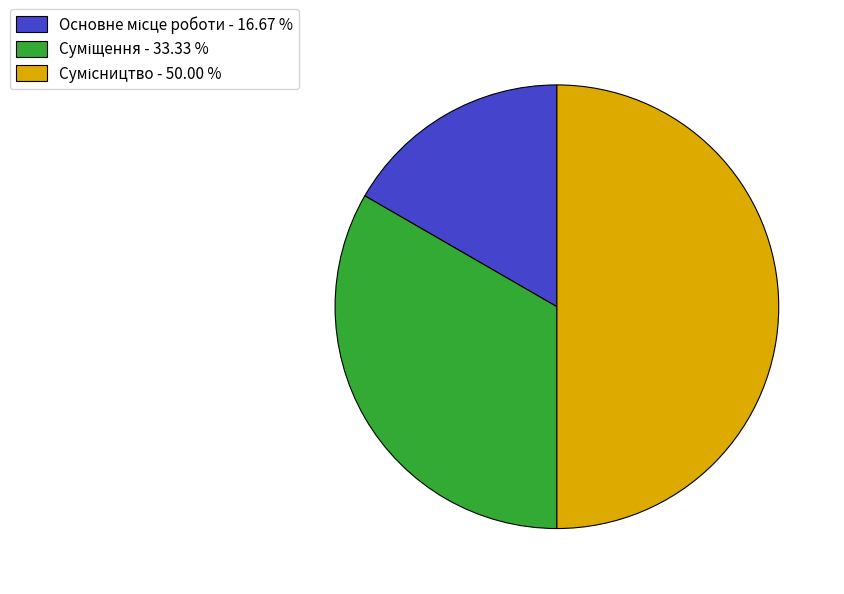

To the nearest percent, what is the combined percentage of Основне місце роботи and Сумісництво?

67%